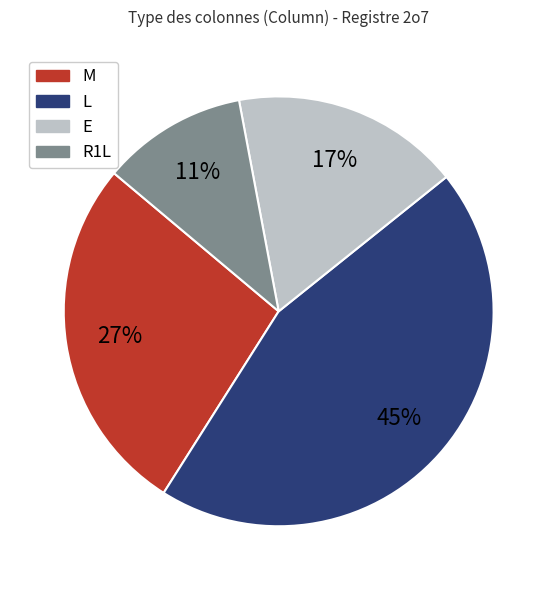

What is the ratio of the value at R1L to the value at E?

0.6